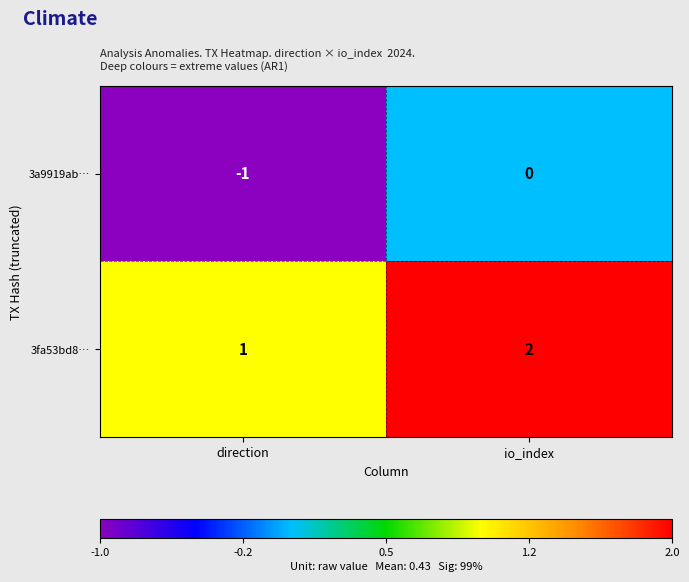

At io_index, list the series in order from largest to smallest.

3fa53bd8…, 3a9919ab…